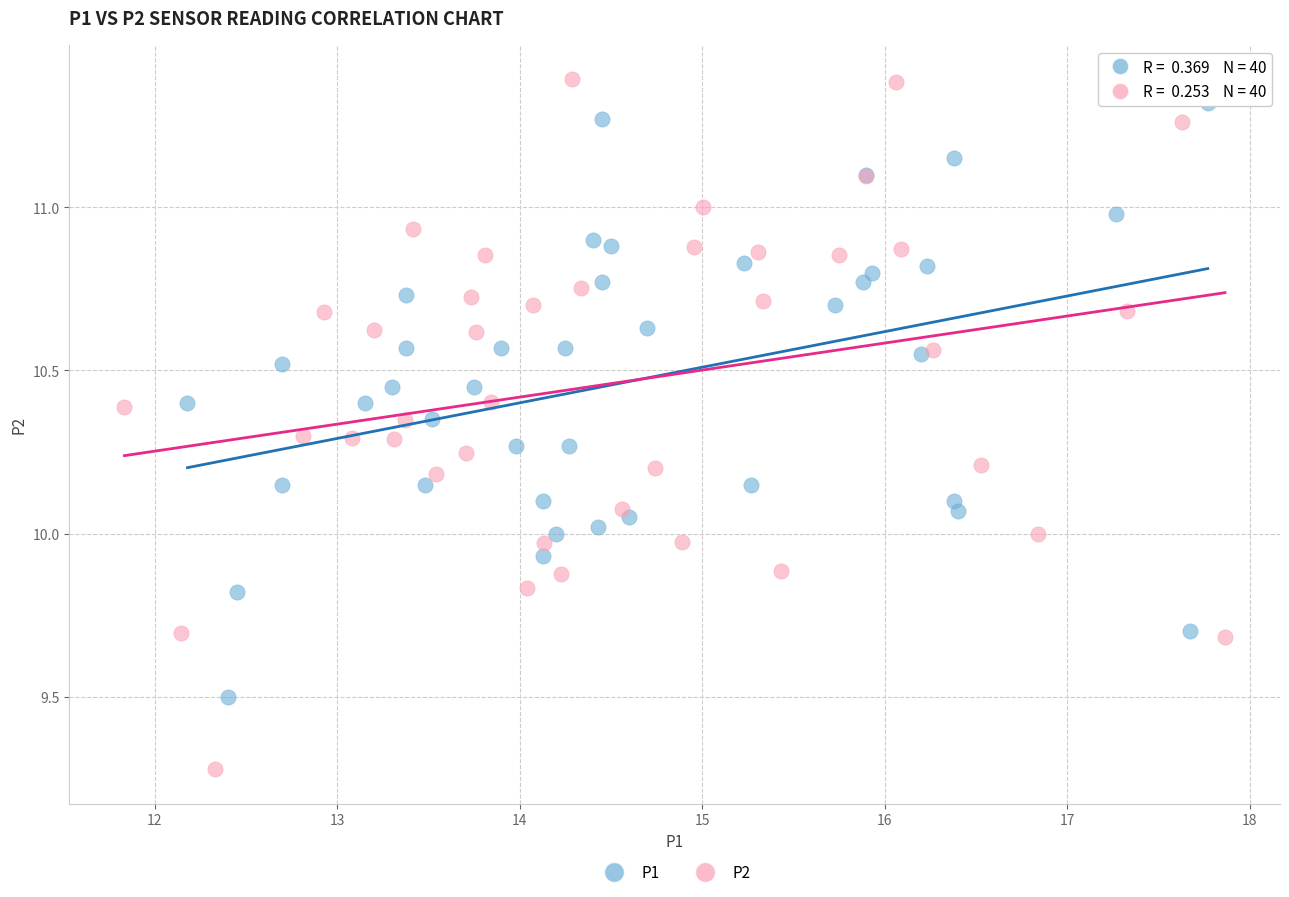

Which series reaches the maximum Y coordinate?

P2